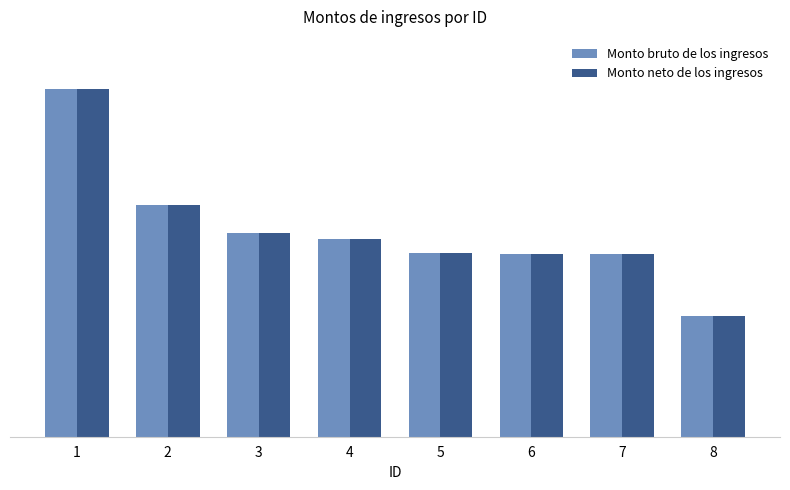

What are all the series names shown in the legend?

Monto bruto de los ingresos, Monto neto de los ingresos